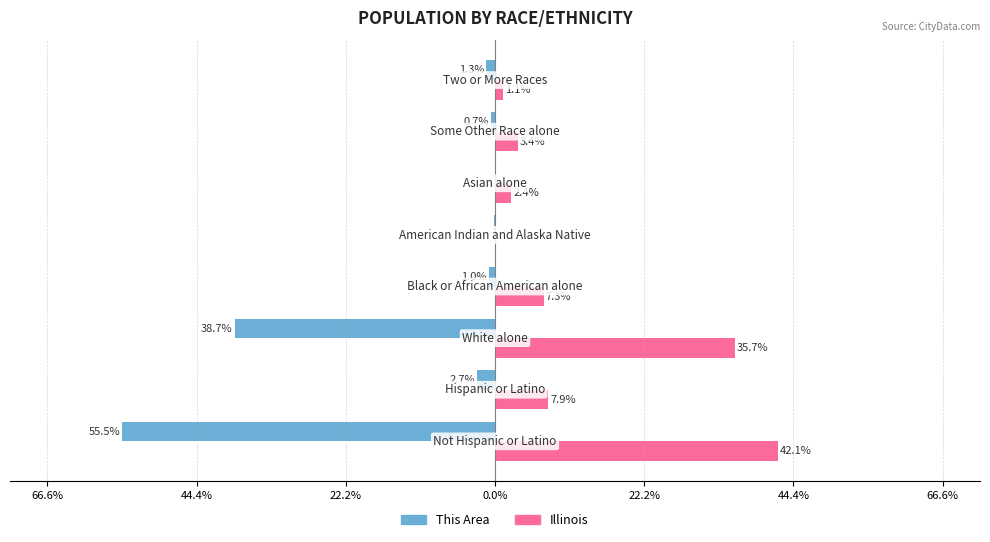

How many data points in Illinois are above 7?

4